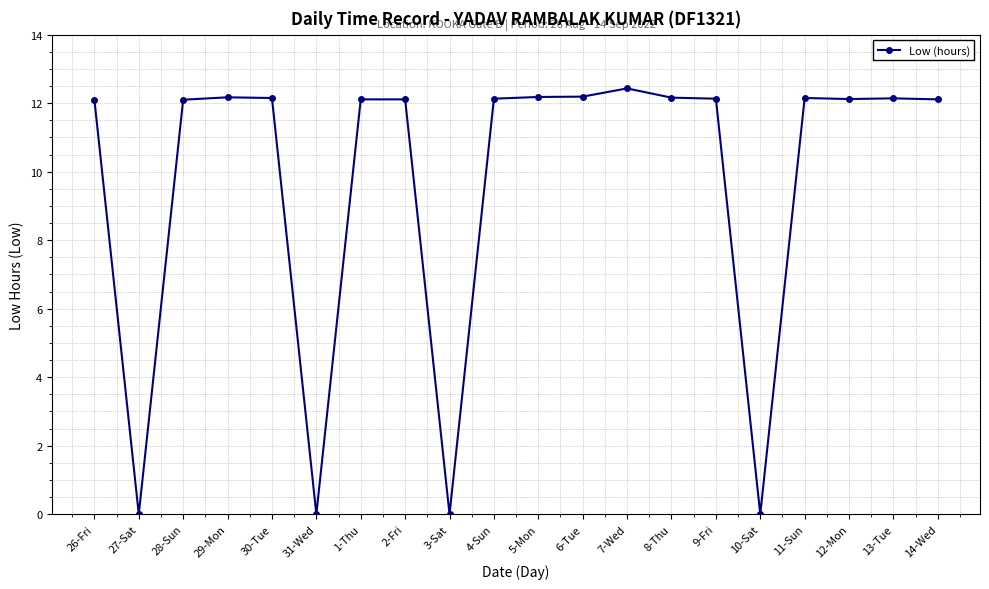

What is the ratio of the value at 1-Thu to the value at 7-Wed?

1.0